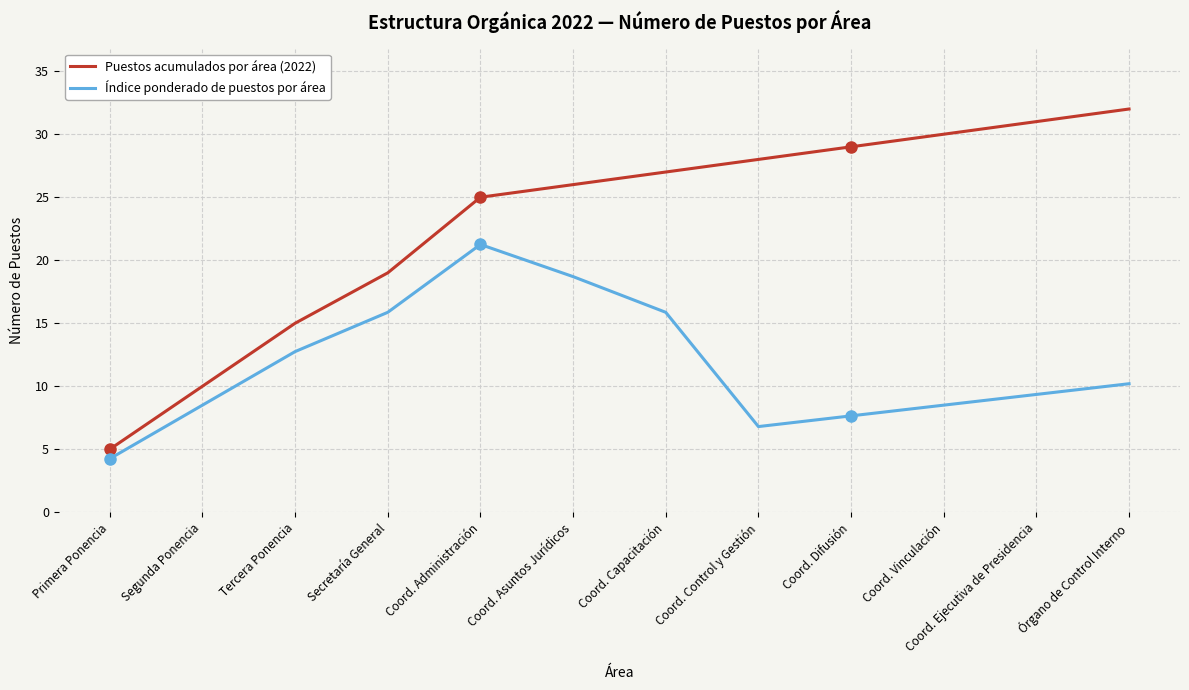

What position from the right is Secretaría General?

9